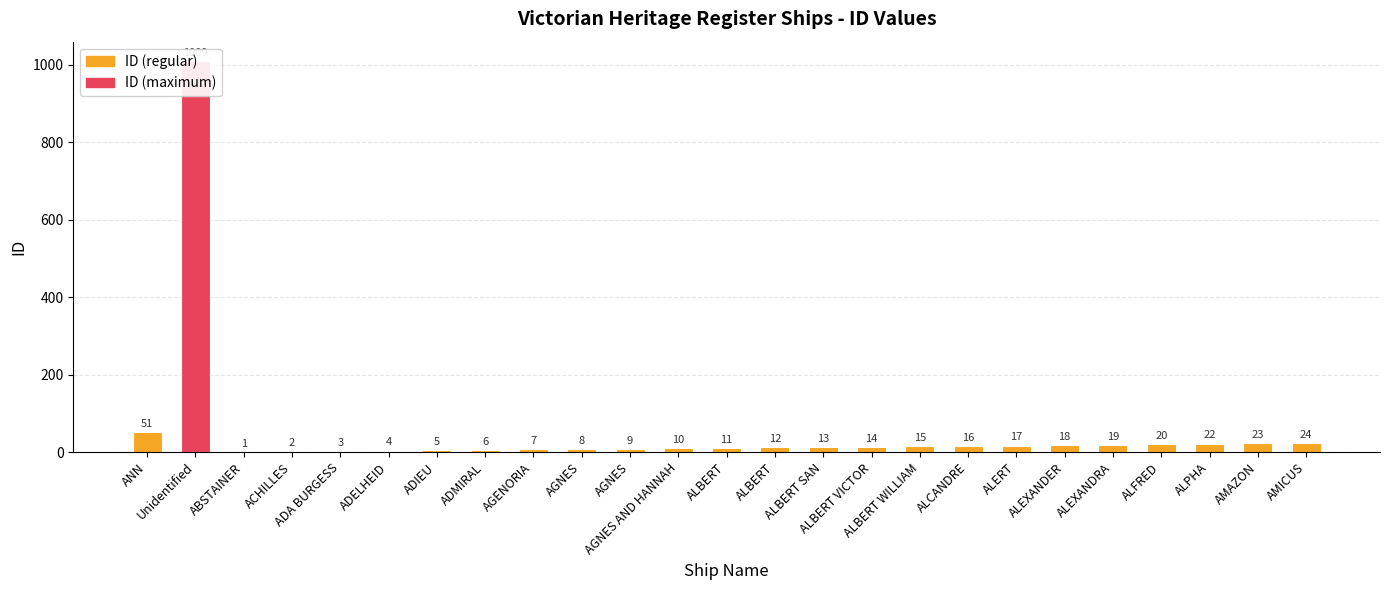

What is the greatest value displayed?

1009